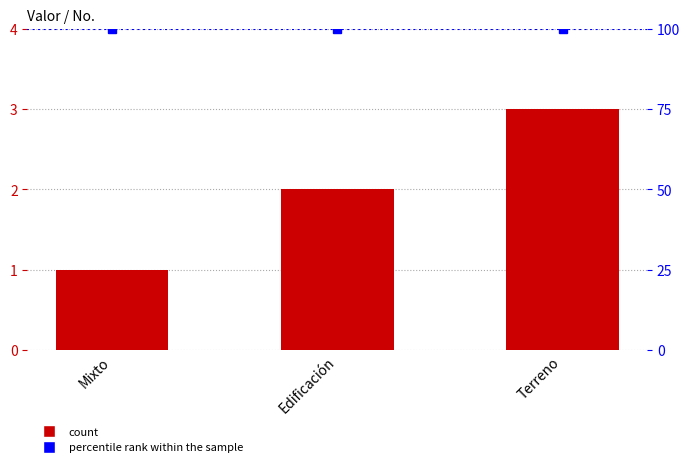

Reading left to right, what are all the values shown in this chart?

No.: Mixto=1	Edificación=2	Terreno=3
percentile rank within the sample: Mixto=100	Edificación=100	Terreno=100